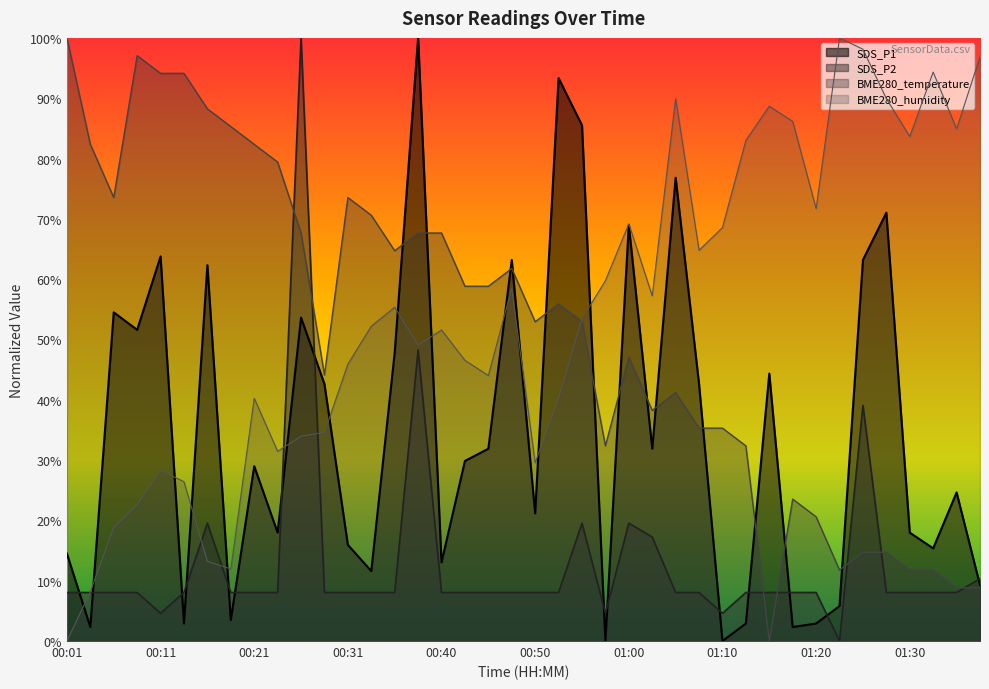

What is the difference between the BME280_humidity values at 00:35 and 01:00?

13.8